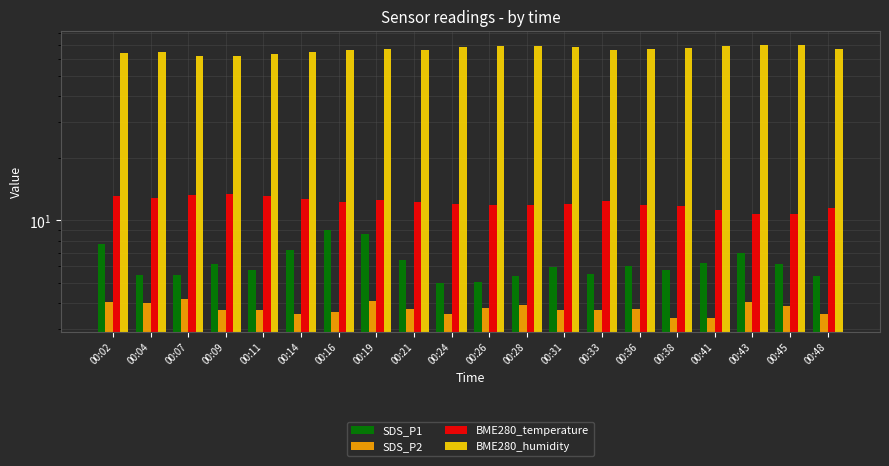

What is the greatest value displayed?

70.6